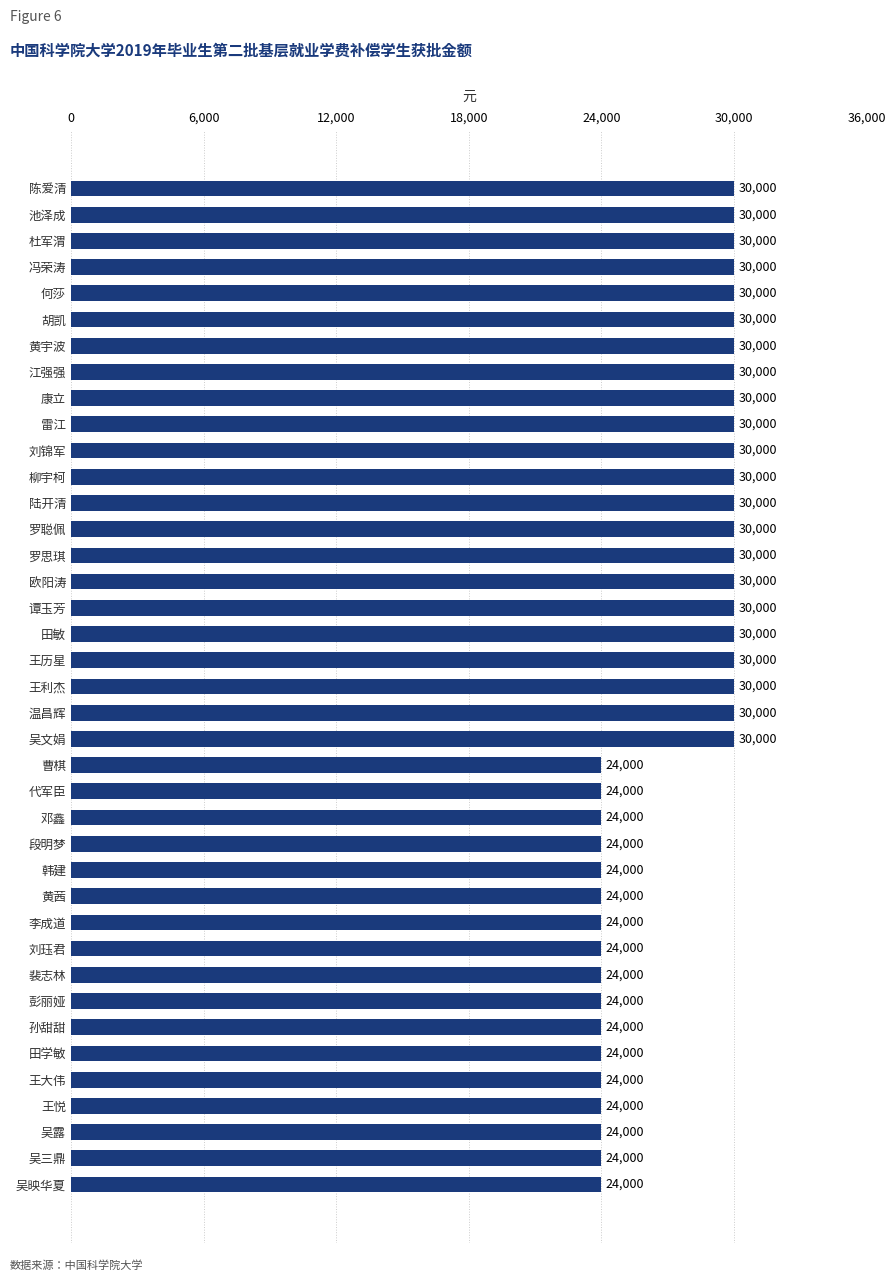

What is the difference between the second highest and second lowest values?

6000